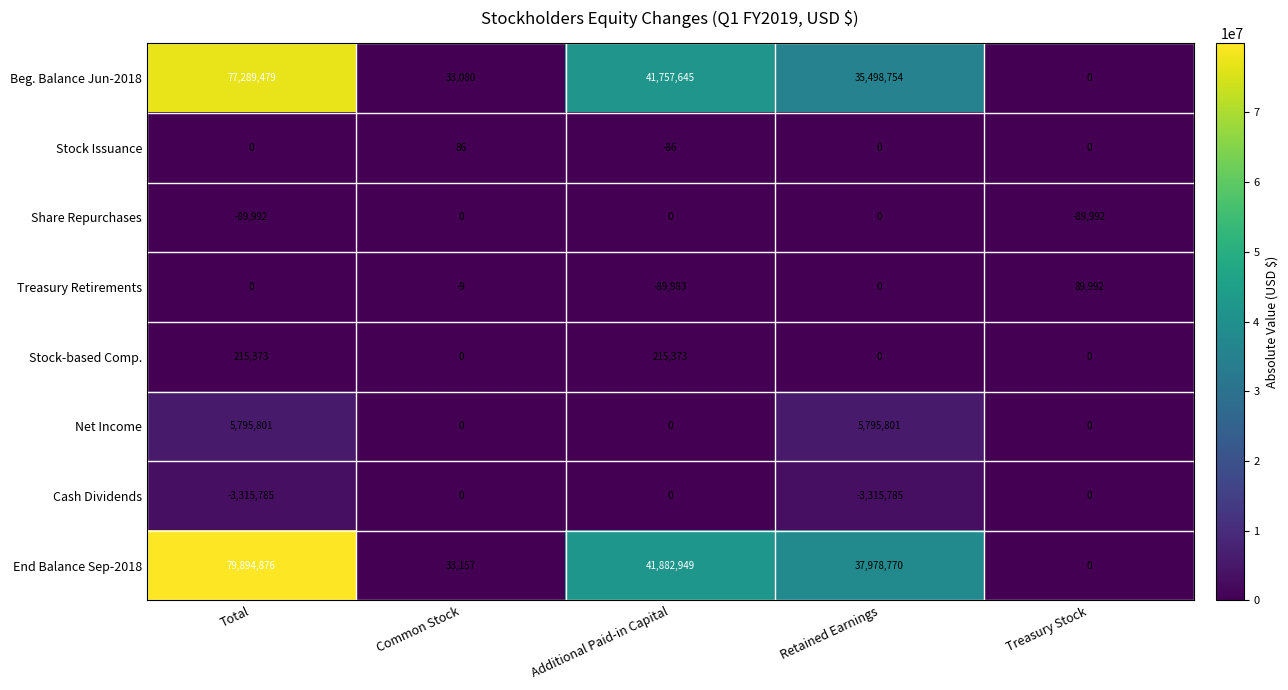

Is it true that End Balance Sep-2018 equals 79894876 at Total?

True